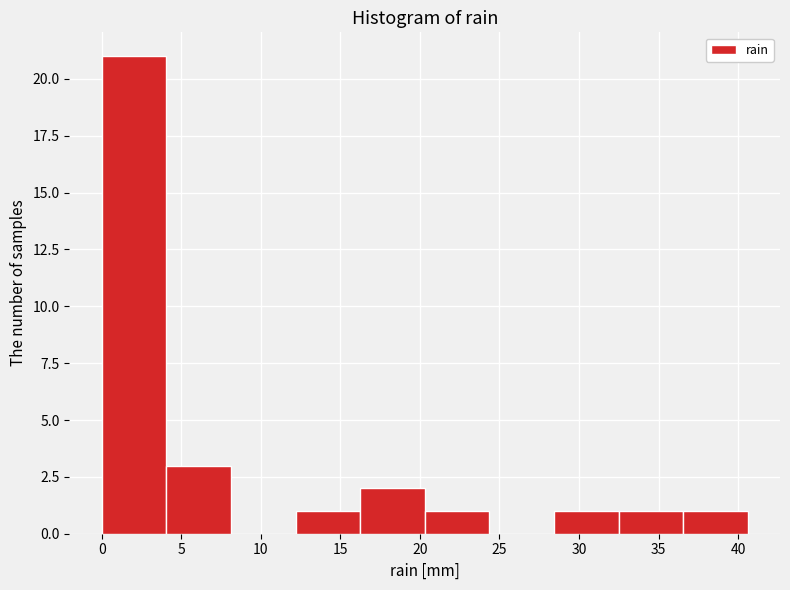

Reading left to right, transcribe this chart: for each bar, give the range it covers on the x-axis and its height. Neither the bar edges nor the heights are printed on the chart, so give them approximately, as read against the axes.

0.0 to 4.0: 21
4.0 to 8.0: 3
8.0 to 12.0: 0
12.0 to 16.0: 1
16.0 to 20.5: 2
20.5 to 24.5: 1
24.5 to 28.5: 0
28.5 to 32.5: 1
32.5 to 36.5: 1
36.5 to 40.5: 1